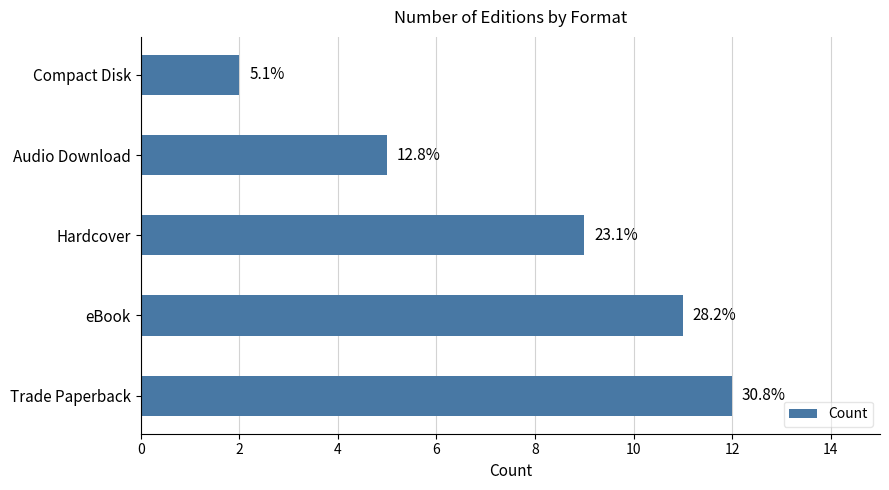

What is the difference between the second highest and second lowest values?

6